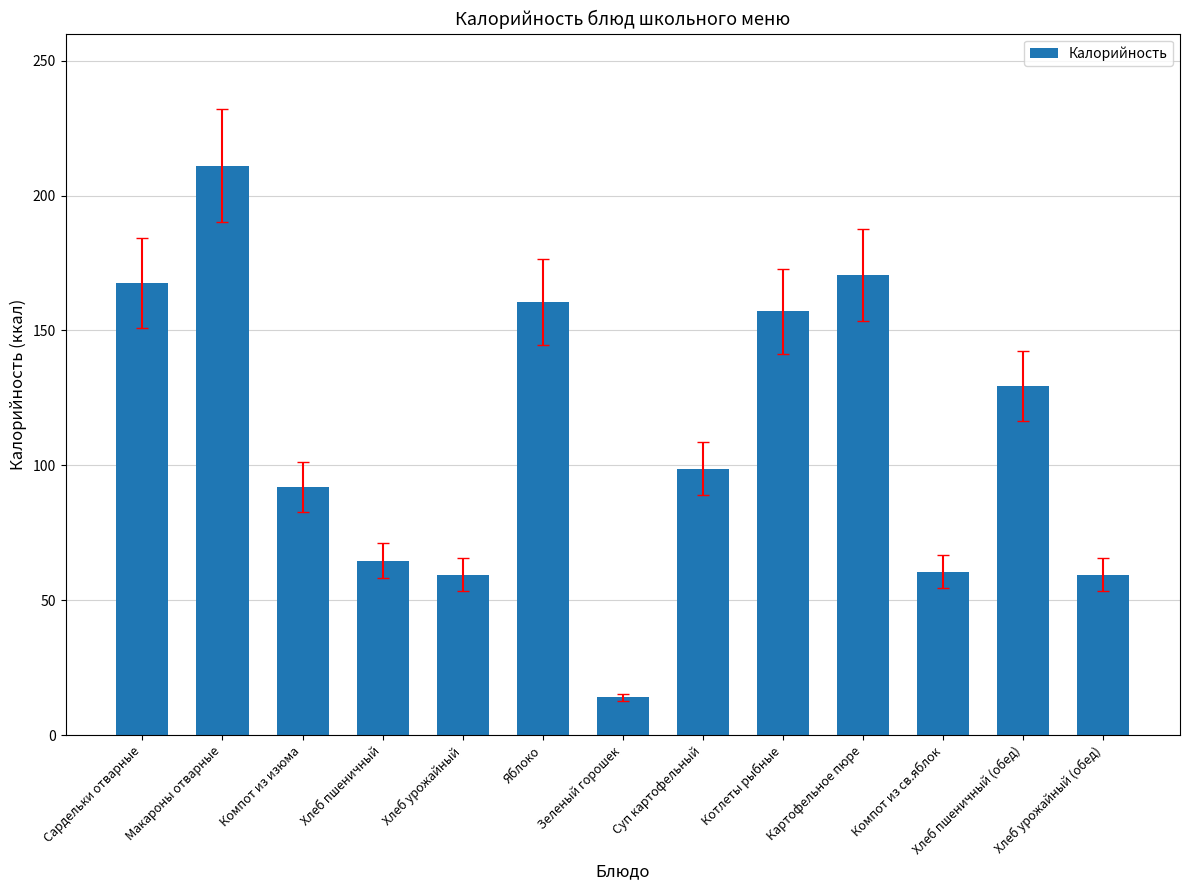

At which category does the chart reach its minimum across all series?

Зеленый горошек